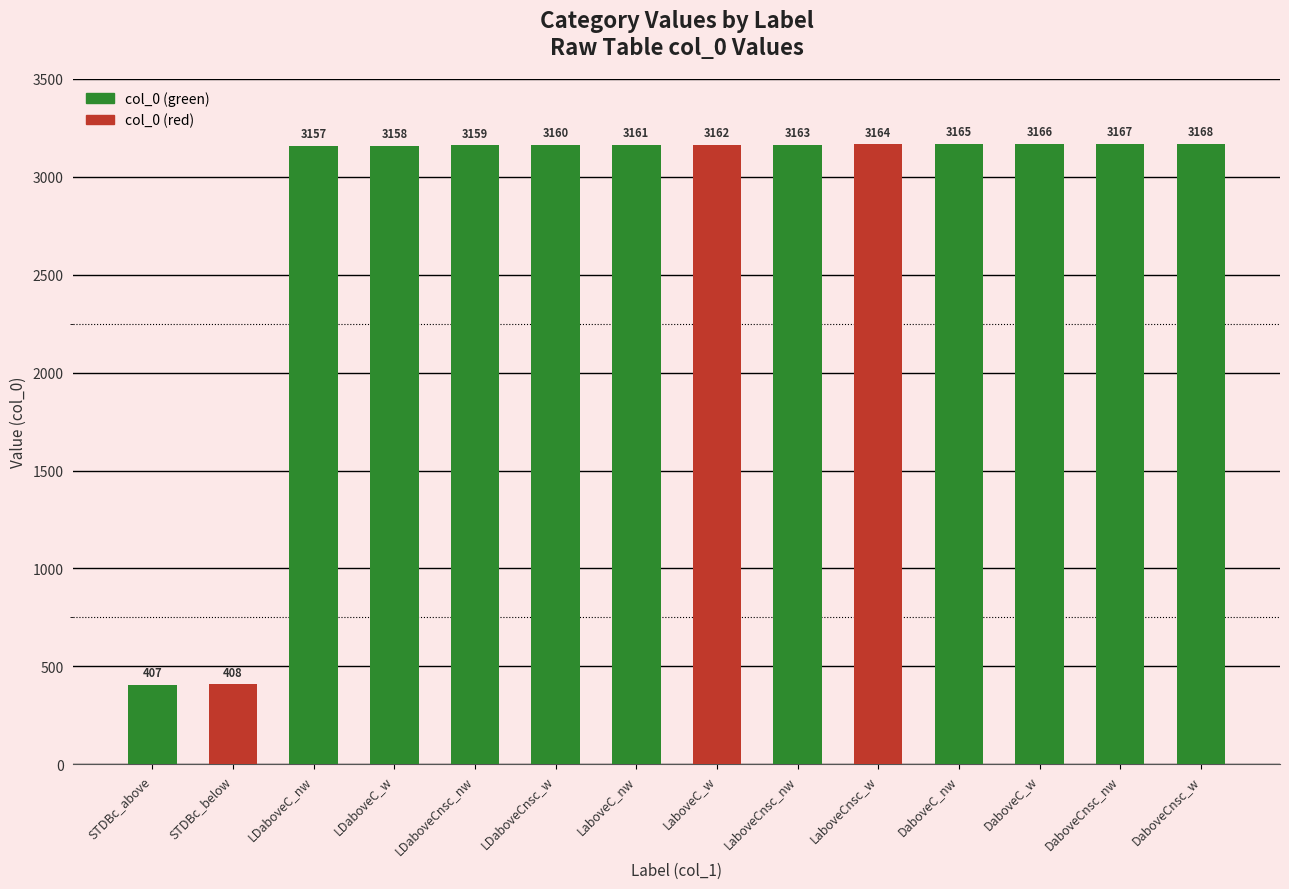

List the labels in order of value, largest first.

DaboveCnsc_w, DaboveCnsc_nw, DaboveC_w, DaboveC_nw, LaboveCnsc_w, LaboveCnsc_nw, LaboveC_w, LaboveC_nw, LDaboveCnsc_w, LDaboveCnsc_nw, LDaboveC_w, LDaboveC_nw, STDBc_below, STDBc_above